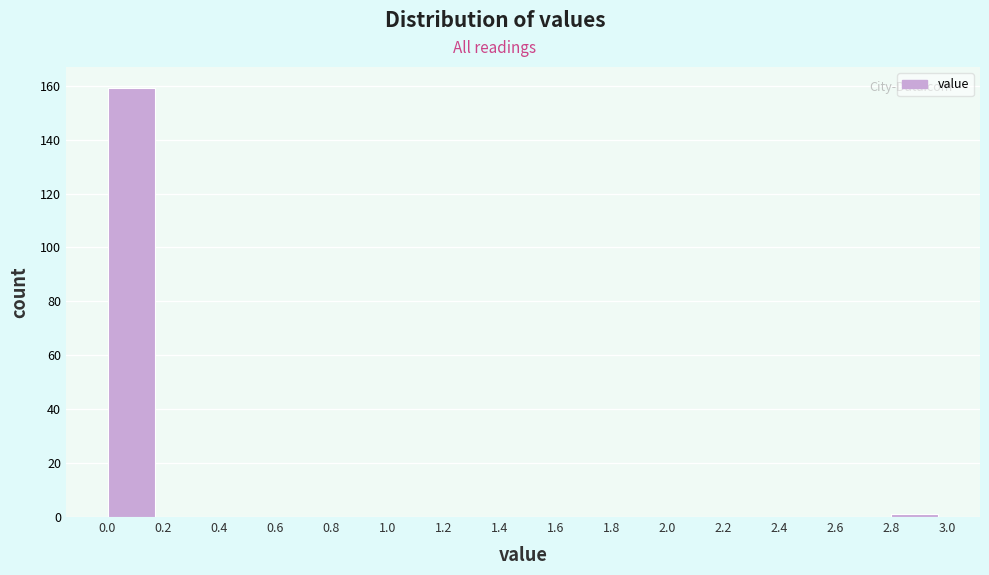

Reading left to right, list every bar in this chart as the range it spans on the x-axis followed by its height. The values are not printed on the chart, so give them approximately, as read against the axis.

0.0 to 0.2: 160
0.2 to 0.4: 0
0.4 to 0.6: 0
0.6 to 0.8: 0
0.8 to 1.0: 0
1.0 to 1.2: 0
1.2 to 1.4: 0
1.4 to 1.6: 0
1.6 to 1.8: 0
1.8 to 2.0: 0
2.0 to 2.2: 0
2.2 to 2.4: 0
2.4 to 2.6: 0
2.6 to 2.8: 0
2.8 to 3.0: under 2